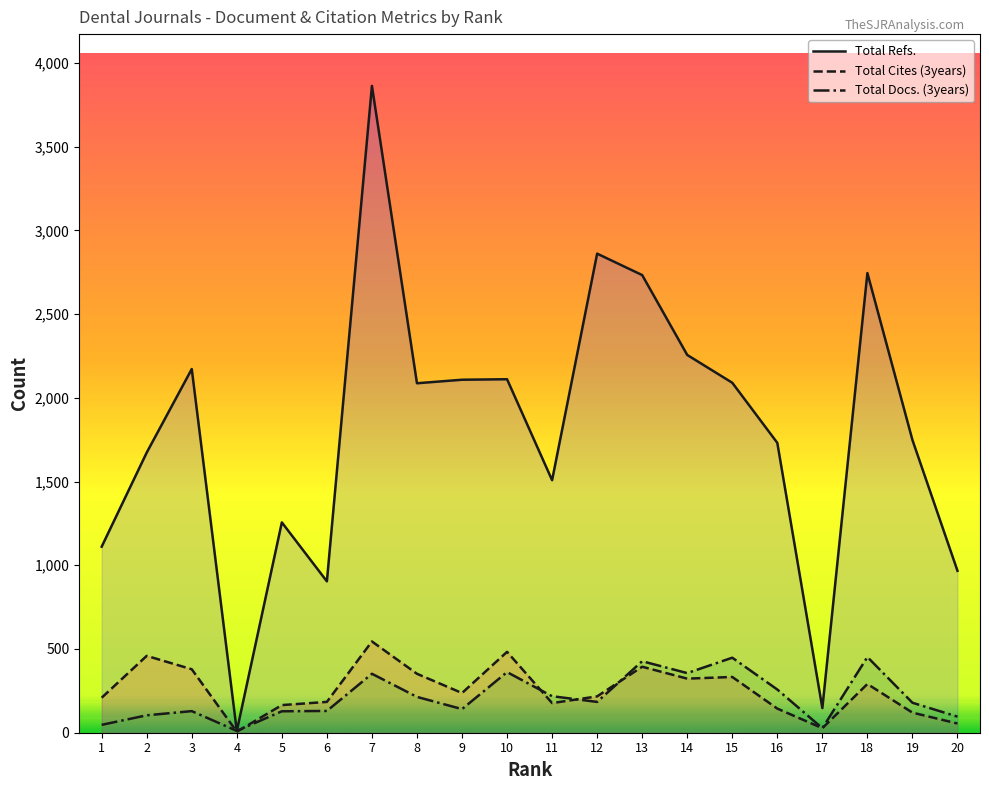

Rank the categories by Total Docs. (3years) value from highest to lowest.

18, 15, 13, 10, 14, 7, 16, 11, 8, 12, 19, 9, 6, 3, 5, 2, 20, 1, 17, 4